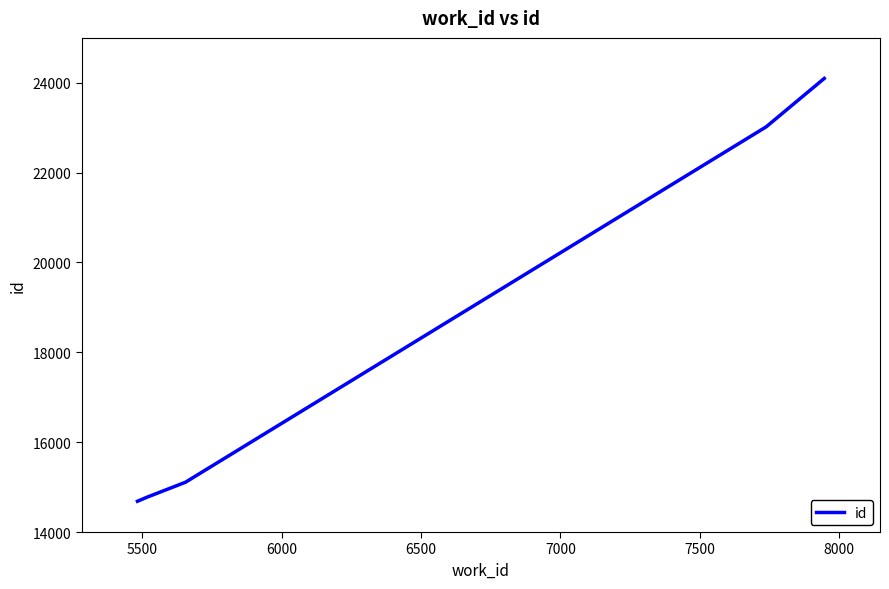

What is the average value?

18337